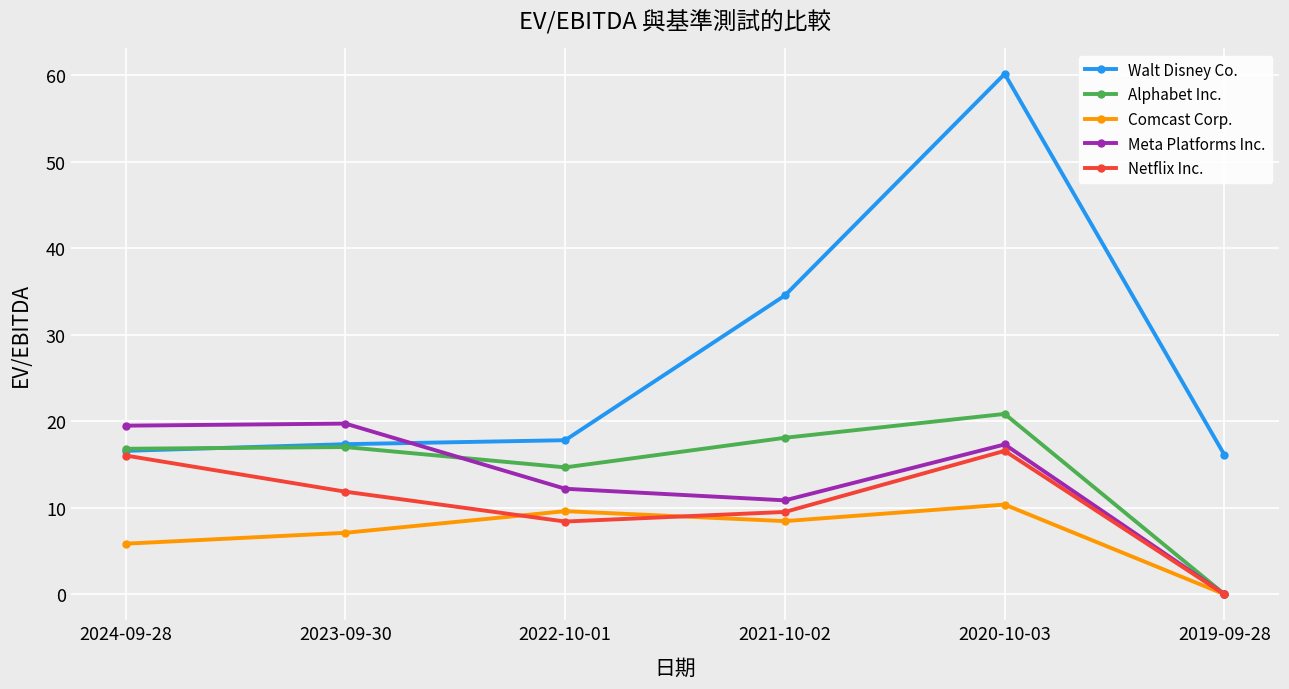

Where is the first local minimum for Alphabet Inc.?

2022-10-01